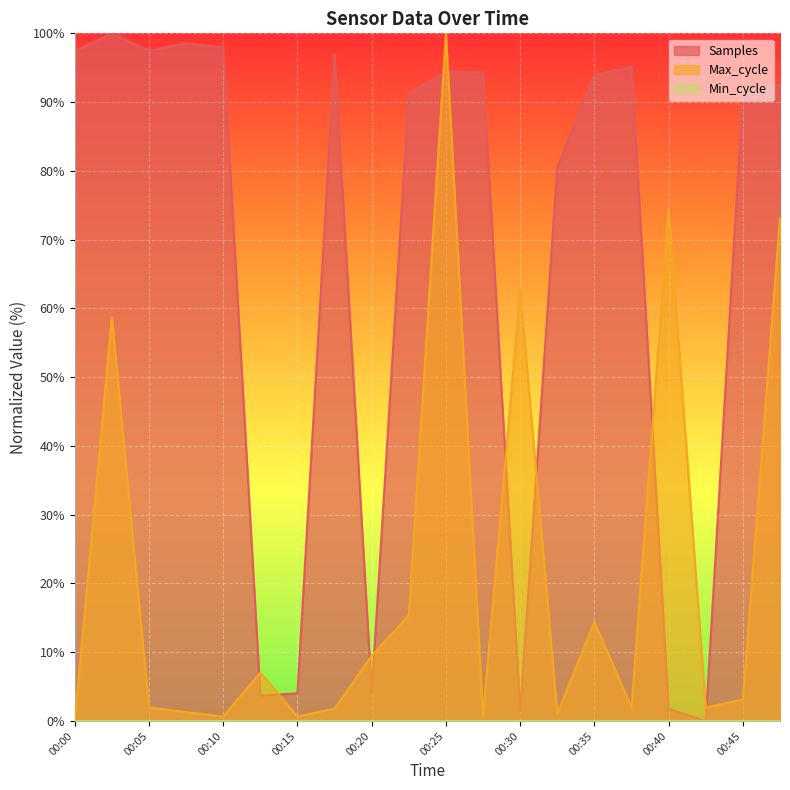

What is the sum of the Max_cycle values at 00:13 and 00:23?

22.4